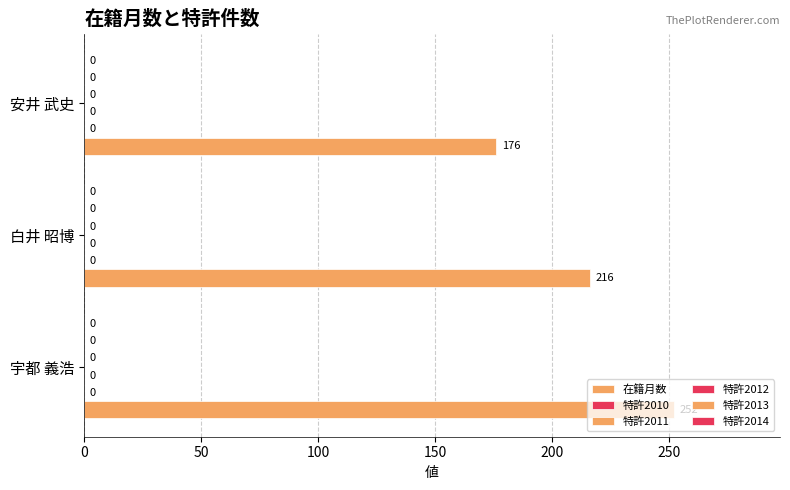

How many bars are there in total?

3